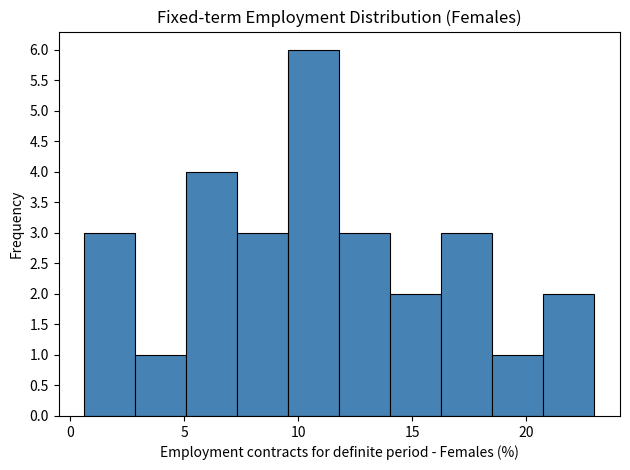

Reading left to right, transcribe this chart: for each bar, give the range it covers on the x-axis and its height. Neither the bar edges nor the heights are printed on the chart, so give them approximately, as read against the axes.

0.5 to 3.0: 3
3.0 to 5.0: 1
5.0 to 7.5: 4
7.5 to 9.5: 3
9.5 to 12.0: 6
12.0 to 14.0: 3
14.0 to 16.5: 2
16.5 to 18.5: 3
18.5 to 21.0: 1
21.0 to 23.0: 2